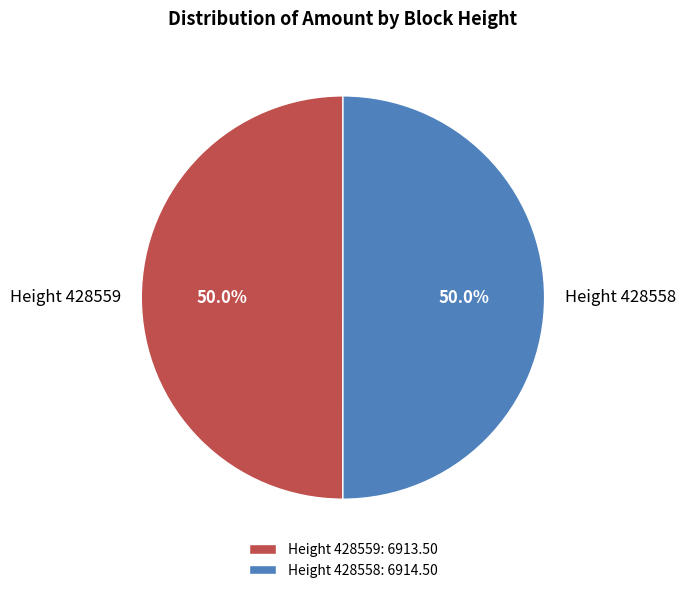

Do Height 428559 and Height 428558 together represent more than half of the pie?

Yes